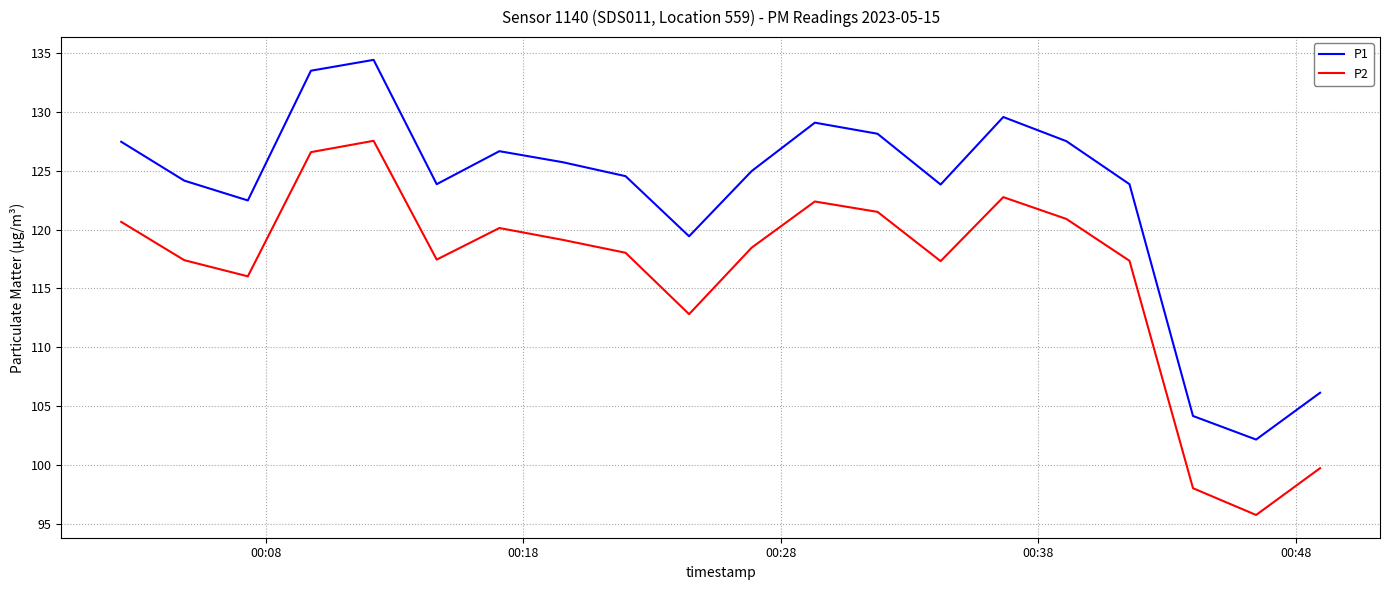

Rank the series by their average value, from lowest to highest.

P2, P1